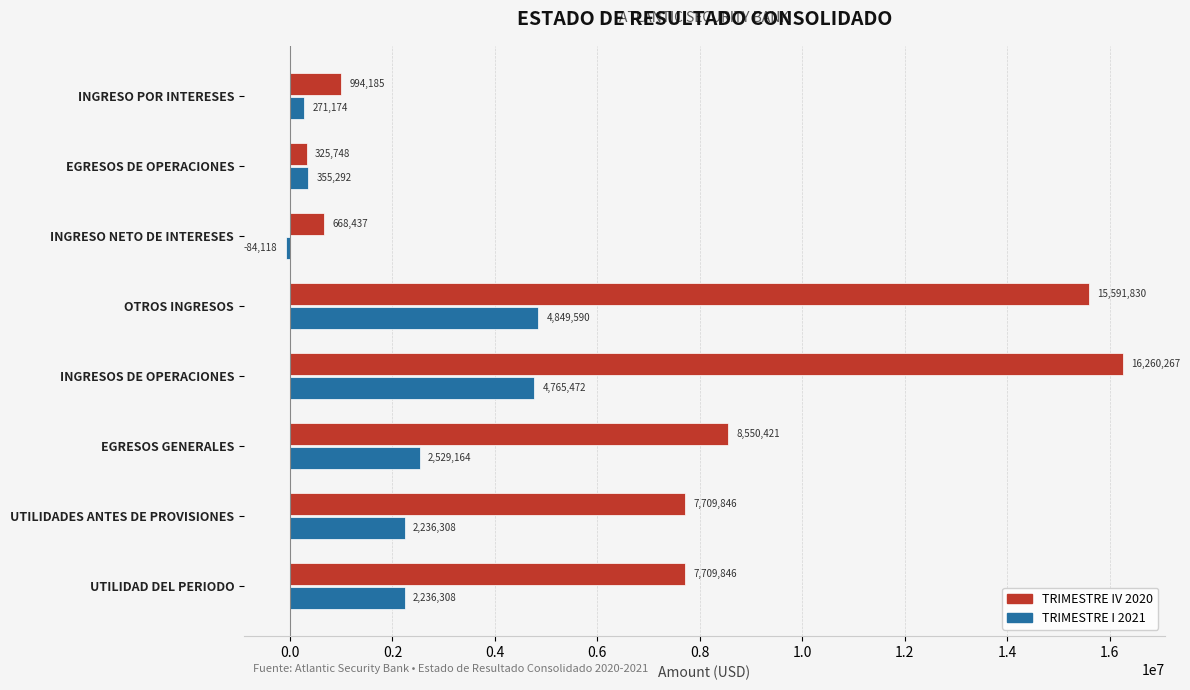

Between INGRESO NETO DE INTERESES and INGRESOS DE OPERACIONES, which series saw the biggest shift?

TRIMESTRE IV 2020